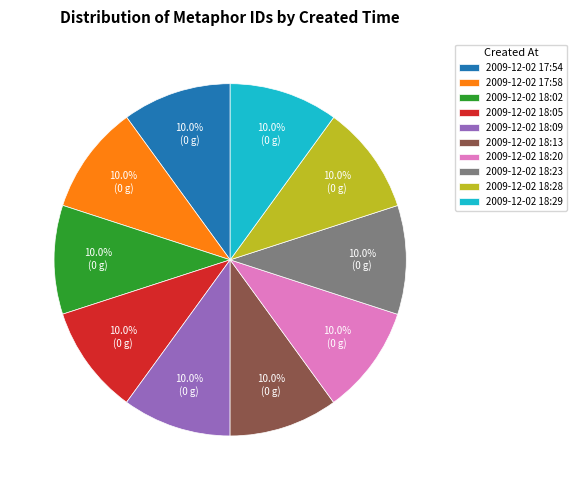

What is the ratio of the value at 2009-12-02 18:20 to the value at 2009-12-02 18:13?

1.0